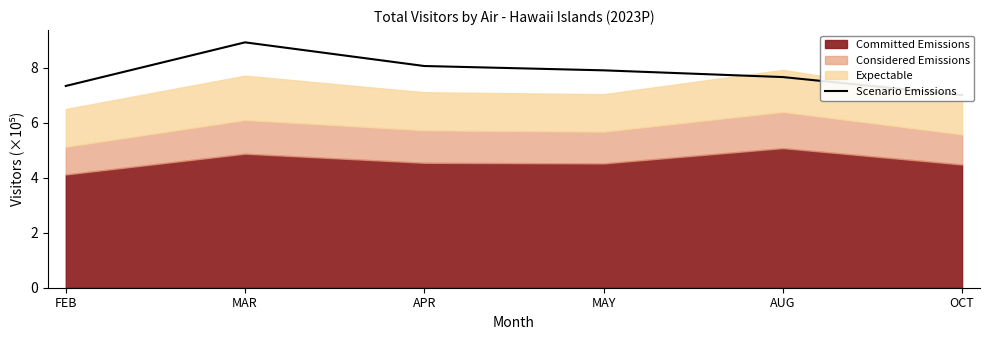

Between AUG and FEB, which is larger?

AUG